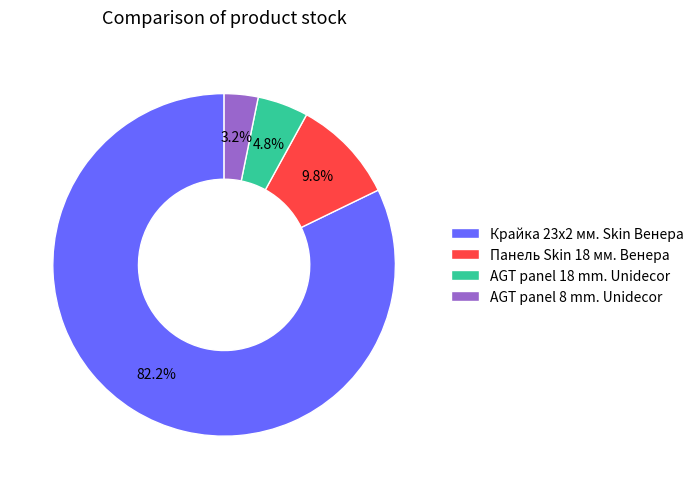

Which slice represents more than half of the pie?

Крайка 23x2 мм. Skin Венера